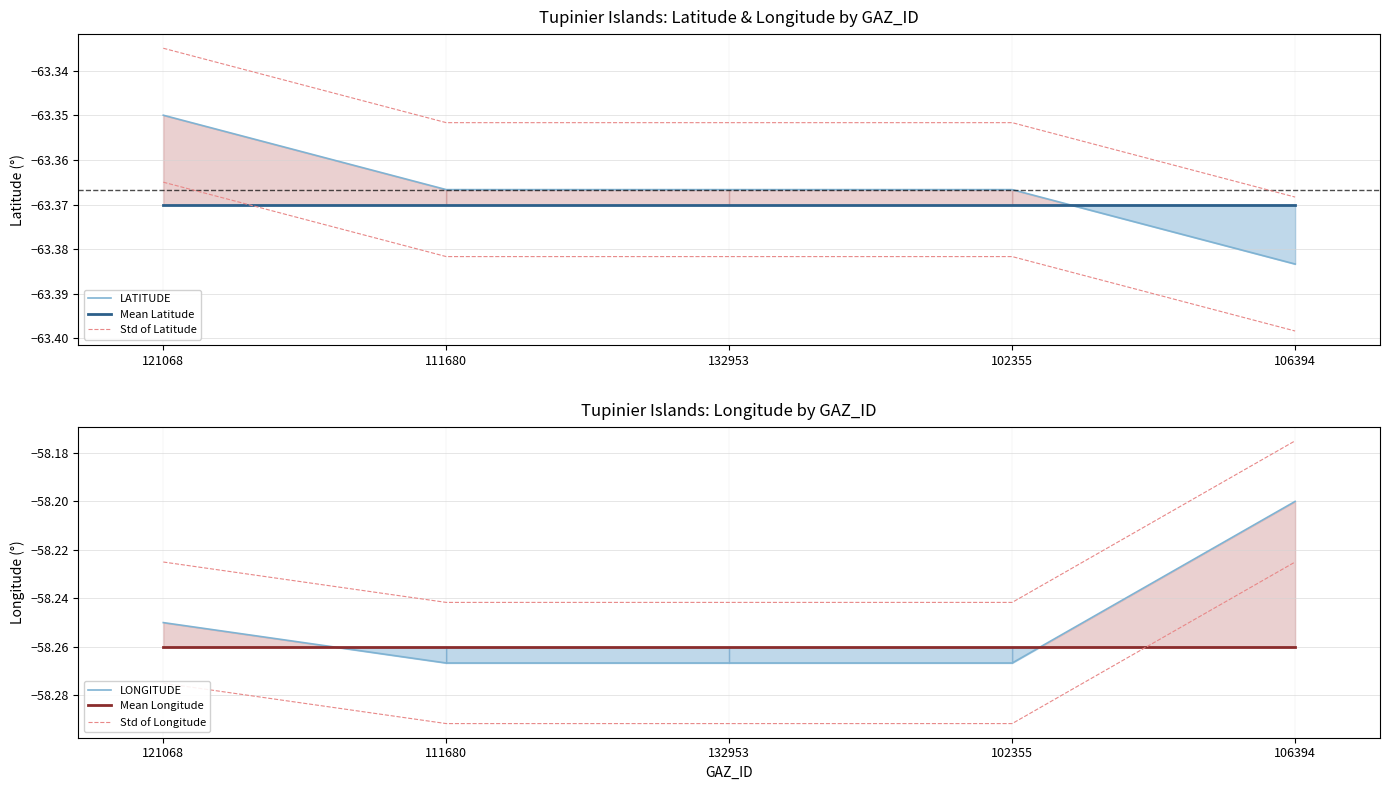

Where is Mean Longitude nearest to the value -58?

121068